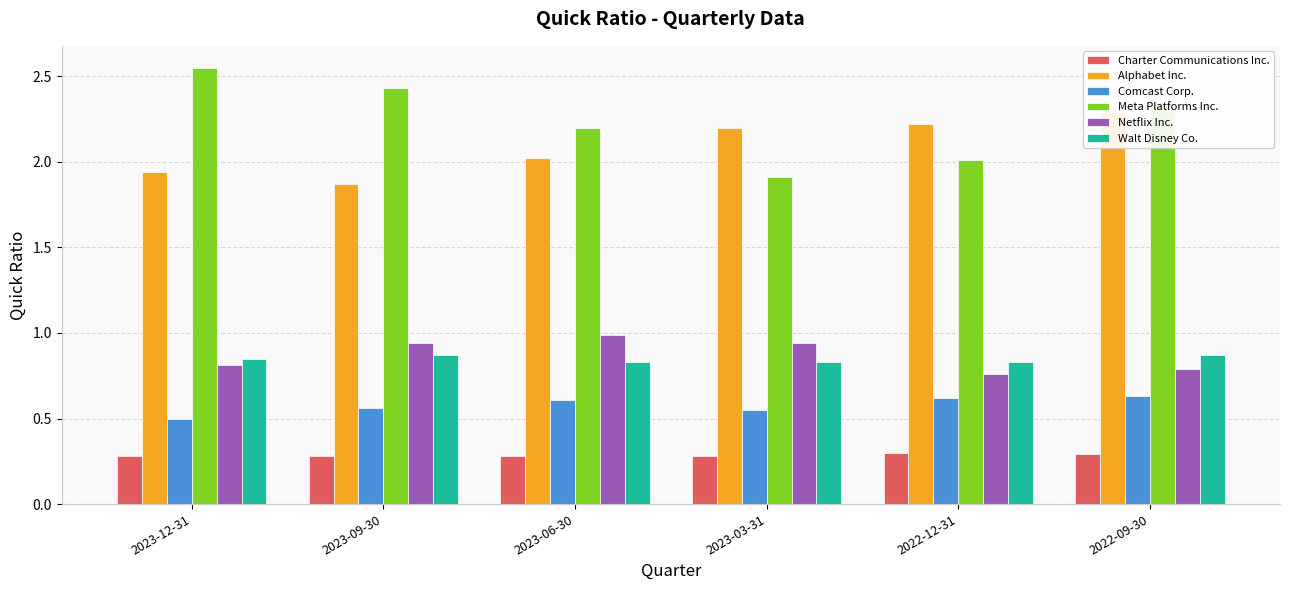

What is the maximum value shown in the chart?

2.5